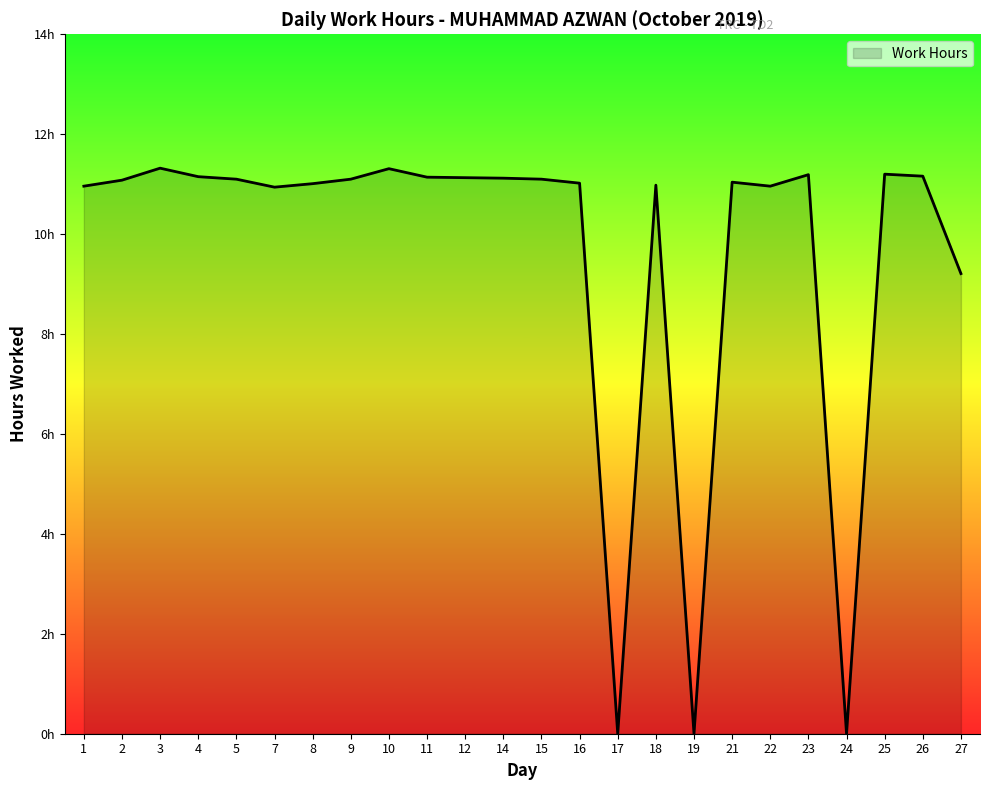

Does the chart display data point markers on the line(s)?

No